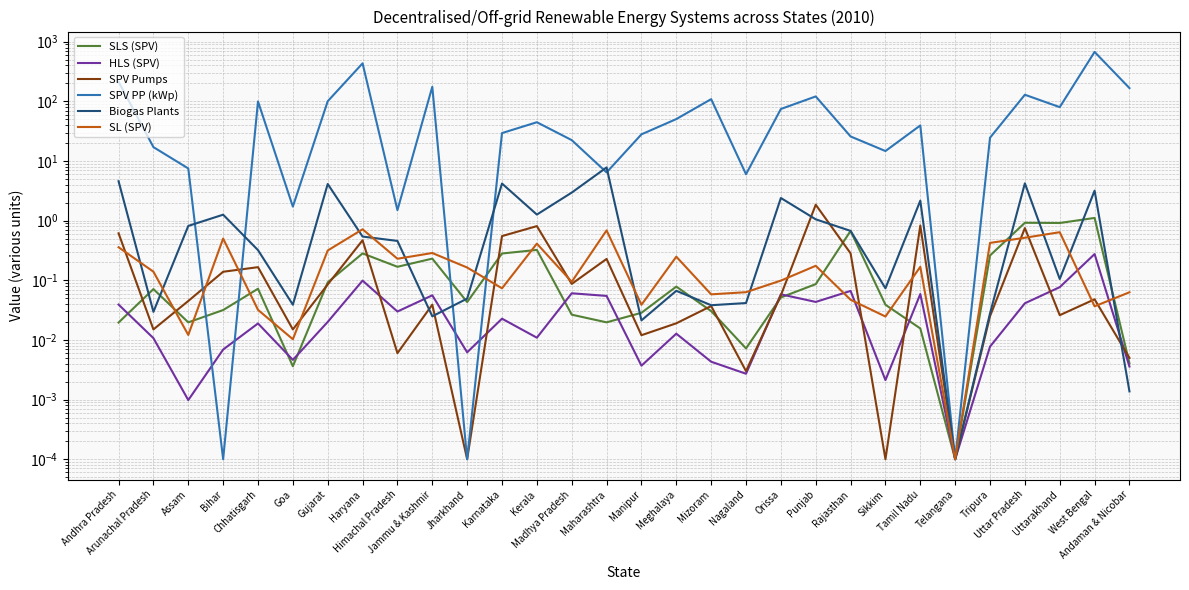

Which series changed the most between Jammu & Kashmir and Karnataka?

SPV PP (kWp)